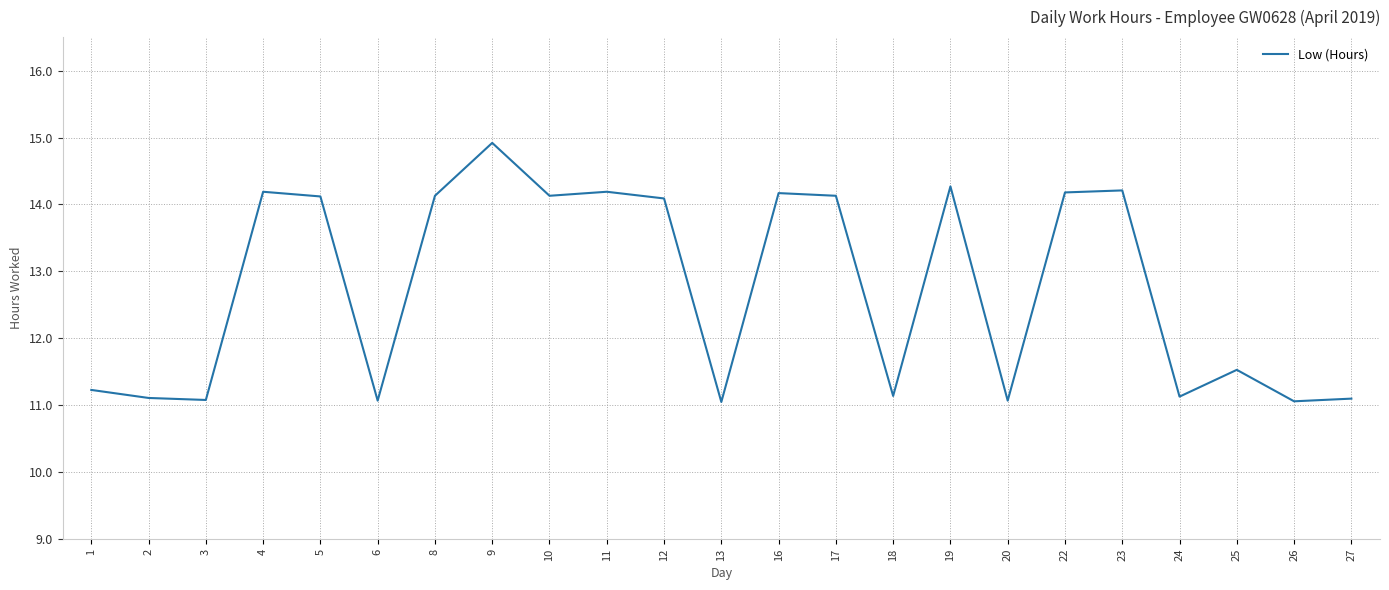

The chart shows a value of 11.1 at 6. True or false?

True